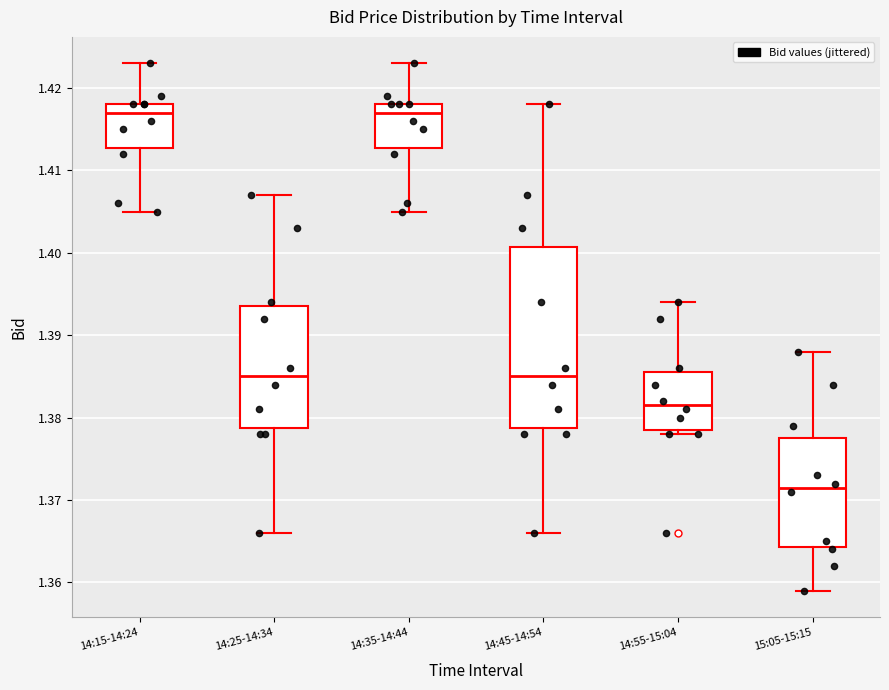

Which box's median line is the lowest?

15:05-15:15